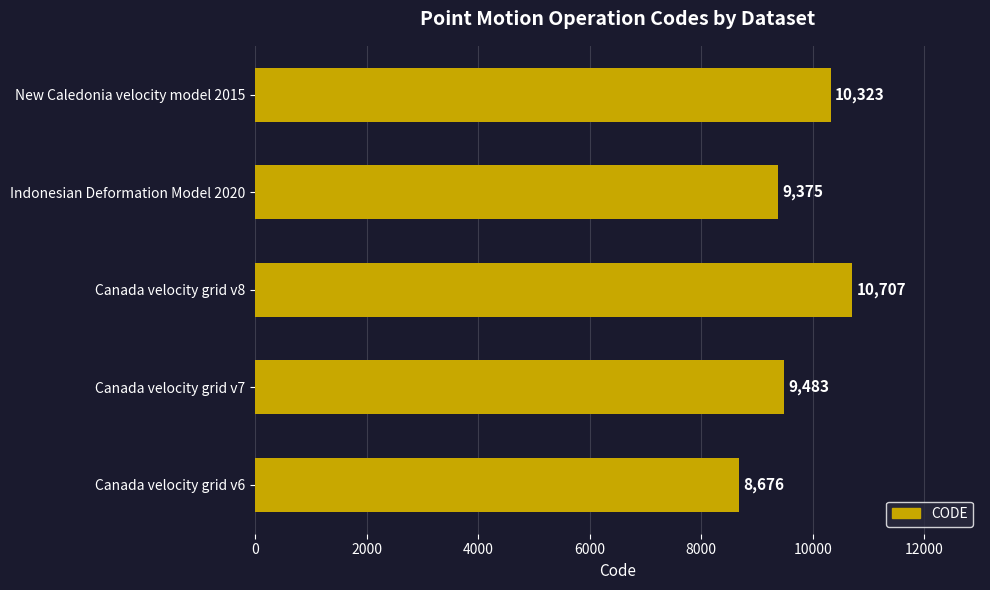

Reading bottom to top, transcribe all the data shown in this chart.

Canada velocity grid v6=8676	Canada velocity grid v7=9483	Canada velocity grid v8=10707	Indonesian Deformation Model 2020=9375	New Caledonia velocity model 2015=10323